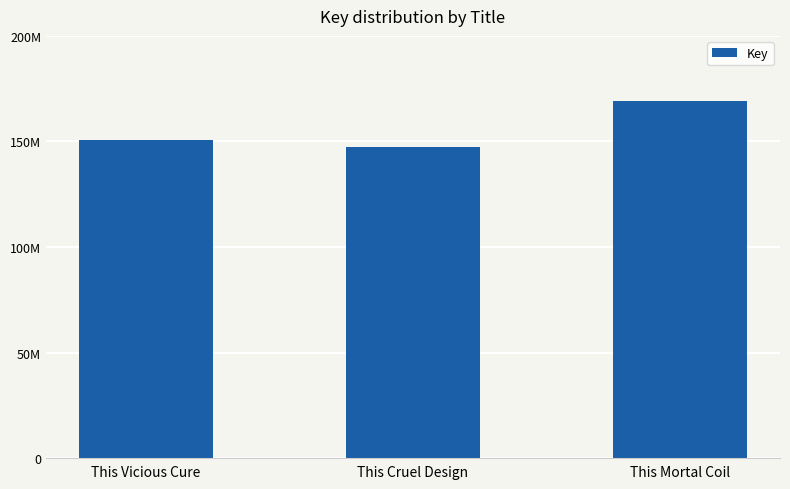

Does the chart contain any negative values?

No